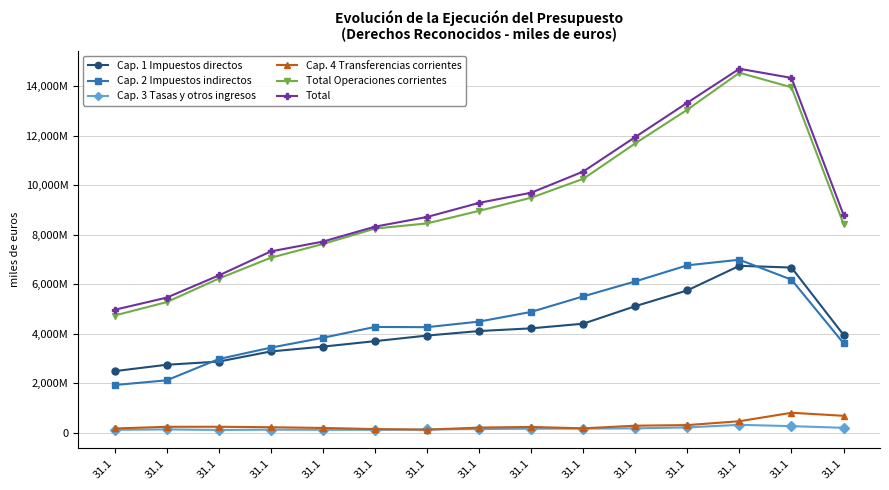

What is the approximate value of Cap. 3 Tasas y otros ingresos at 31.1, to the nearest 10?

108810